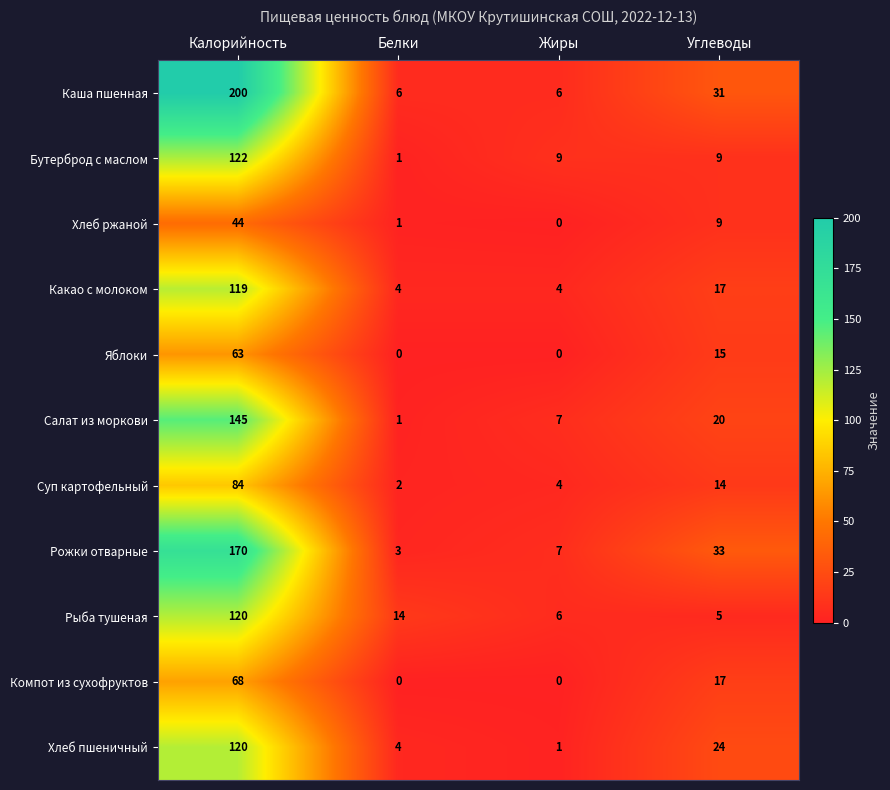

What is the sum of all Рыба тушеная values?

145